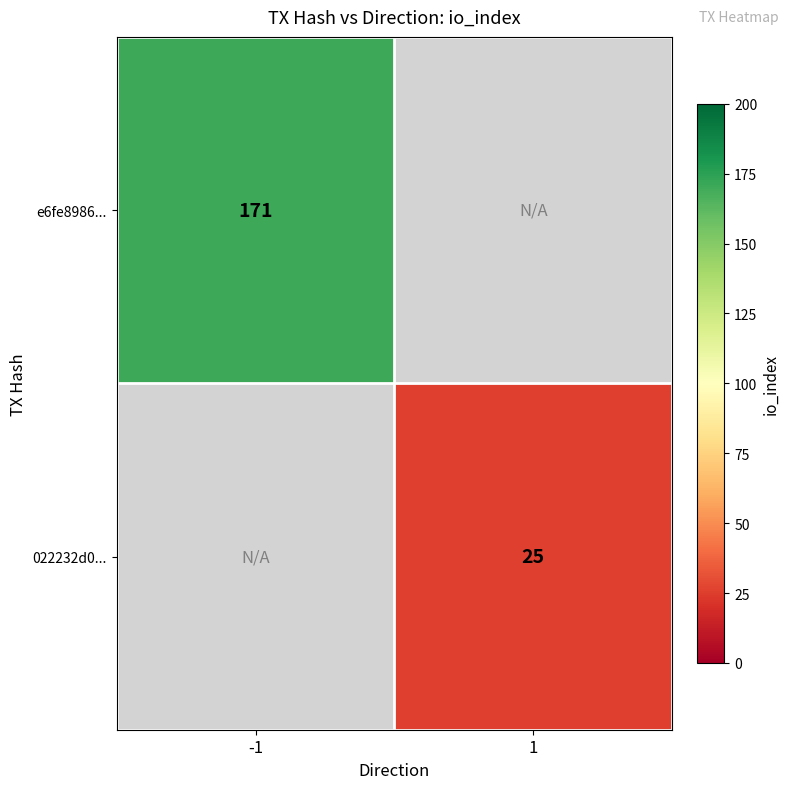

Is it true that e6fe8986... equals 171 at -1?

True